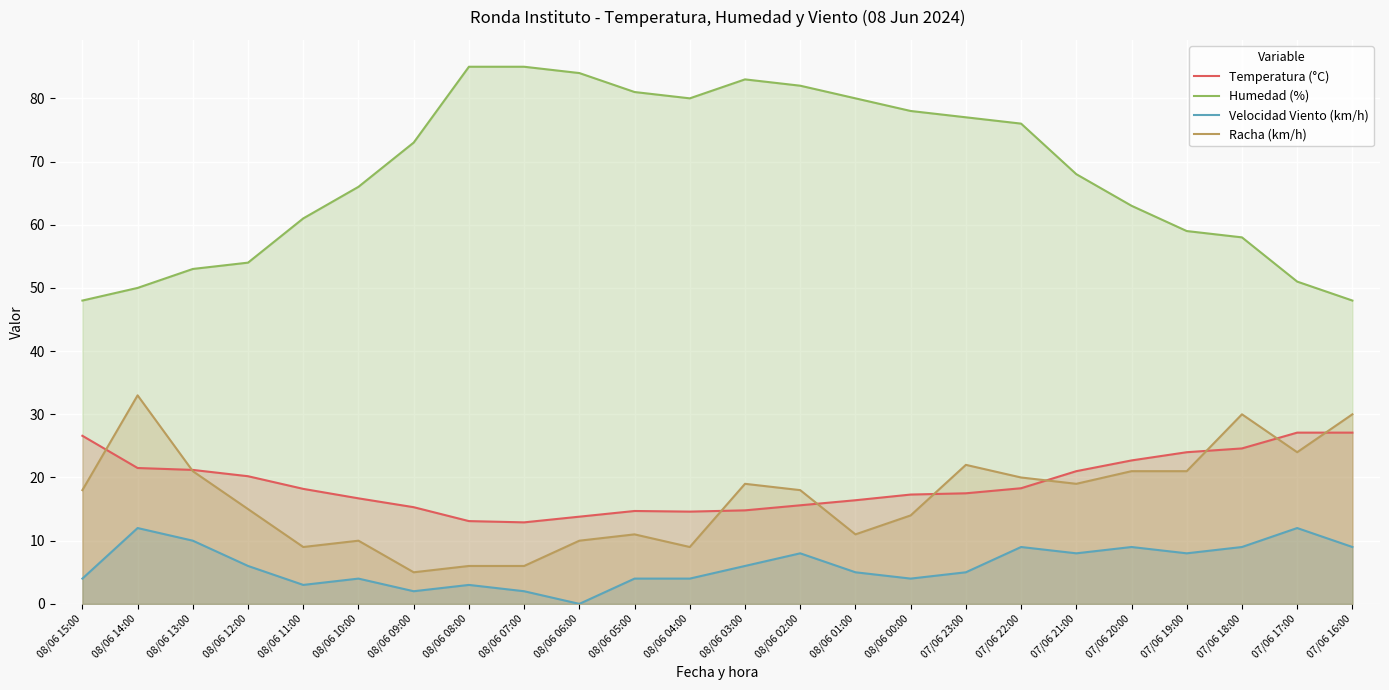

At which category is the sum across all series the highest?

08/06 02:00